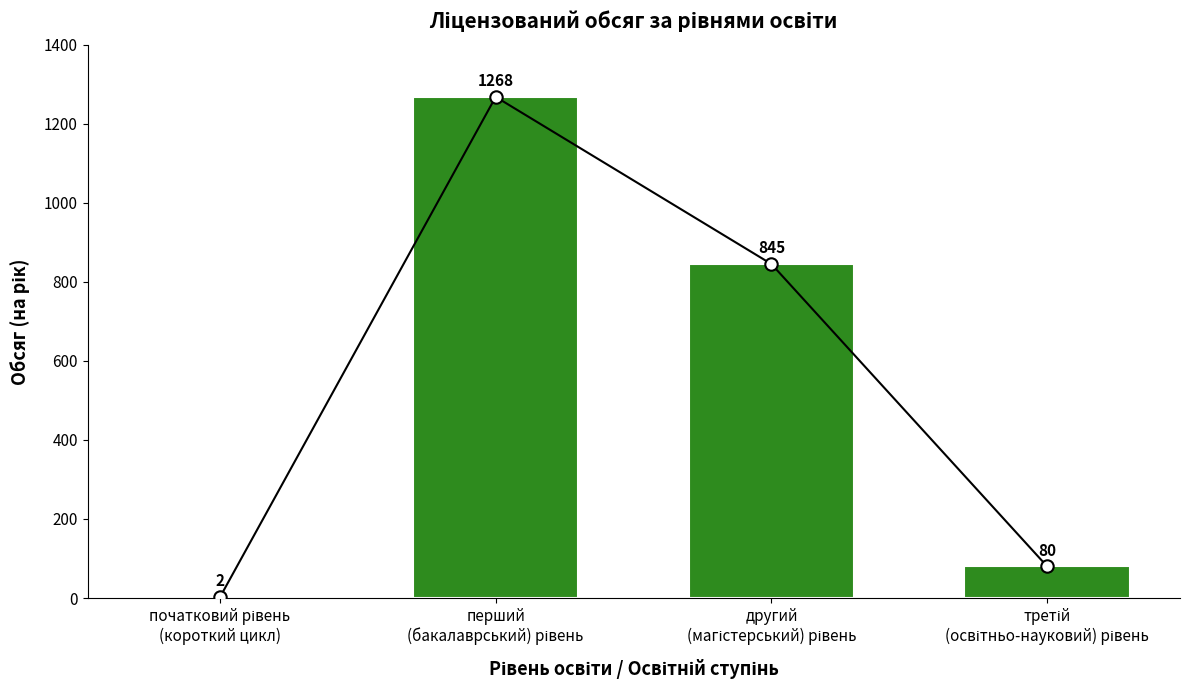

What is the ratio of the value at перший
(бакалаврський) рівень to the value at другий
(магістерський) рівень?

1.5